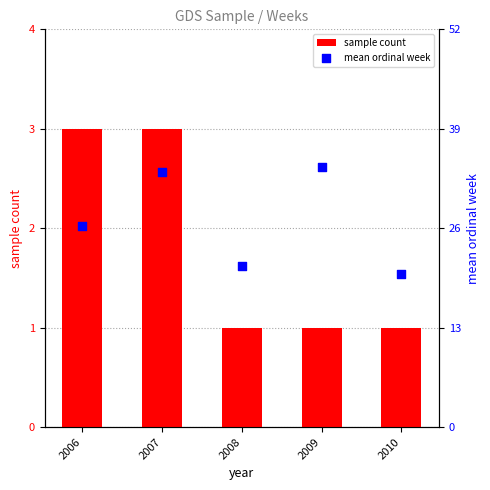

What are all the series names shown in the legend?

sample count, mean ordinal week